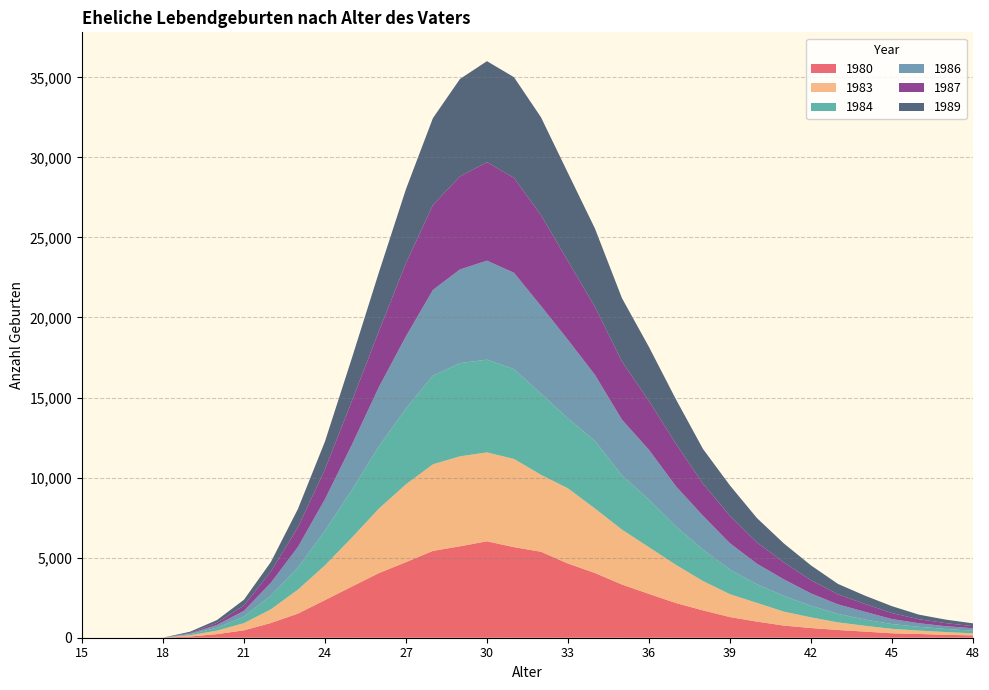

Reading left to right, list all the values displayed in this chart.

1980: 15=0	16=0	17=0	18=3	19=76	20=223	21=461	22=921	23=1506	24=2347	25=3197	26=4039	27=4719	28=5423	29=5709	30=6023	31=5657	32=5370	33=4633	34=4043	35=3322	36=2735	37=2165	38=1708	39=1289	40=1006	41=757	42=606	43=483	44=382	45=277	46=233	47=181	48=145
1983: 15=0	16=0	17=0	18=0	19=77	20=221	21=449	22=855	23=1498	24=2173	25=3061	26=4028	27=4864	28=5408	29=5620	30=5551	31=5511	32=4806	33=4698	34=4027	35=3430	36=2917	37=2385	38=1833	39=1430	40=1168	41=871	42=667	43=475	44=364	45=278	46=213	47=171	48=131
1984: 15=0	16=0	17=0	18=0	19=65	20=175	21=411	22=861	23=1385	24=2159	25=2979	26=3885	27=4738	28=5538	29=5819	30=5792	31=5607	32=5069	33=4368	34=4217	35=3387	36=2970	37=2401	38=1966	39=1532	40=1167	41=980	42=724	43=534	44=390	45=298	46=234	47=194	48=162
1986: 15=0	16=0	17=0	18=1	19=43	20=180	21=359	22=800	23=1280	24=1969	25=2822	26=3706	27=4503	28=5354	29=5852	30=6183	31=6019	32=5478	33=4906	34=4130	35=3478	36=3110	37=2506	38=2108	39=1647	40=1279	41=1032	42=770	43=591	44=483	45=312	46=225	47=173	48=153
1987: 15=0	16=0	17=0	18=0	19=43	20=131	21=333	22=702	23=1225	24=1861	25=2730	26=3494	27=4561	28=5304	29=5810	30=6150	31=5929	32=5672	33=4924	34=4242	35=3635	36=3051	37=2657	38=2008	39=1715	40=1327	41=1061	42=828	43=628	44=491	45=373	46=249	47=191	48=132
1989: 15=0	16=0	17=0	18=0	19=69	20=172	21=357	22=594	23=1150	24=1740	25=2686	26=3672	27=4626	28=5427	29=6084	30=6310	31=6287	32=6114	33=5495	34=4896	35=3956	36=3375	37=2772	38=2168	39=1895	40=1523	41=1181	42=922	43=649	44=517	45=431	46=286	47=218	48=175